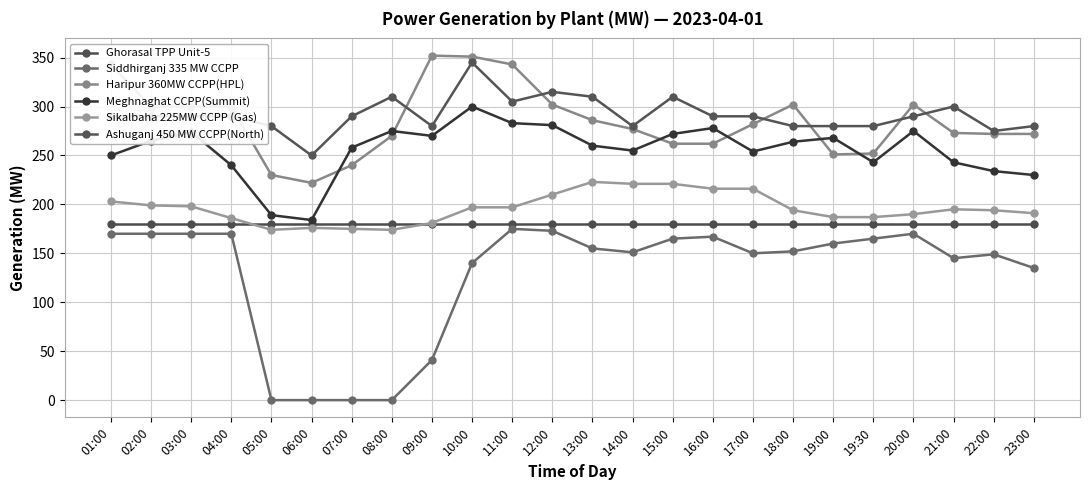

List the series in order of their peak value, highest first.

Haripur 360MW CCPP(HPL), Ashuganj 450 MW CCPP(North), Meghnaghat CCPP(Summit), Sikalbaha 225MW CCPP (Gas), Ghorasal TPP Unit-5, Siddhirganj 335 MW CCPP